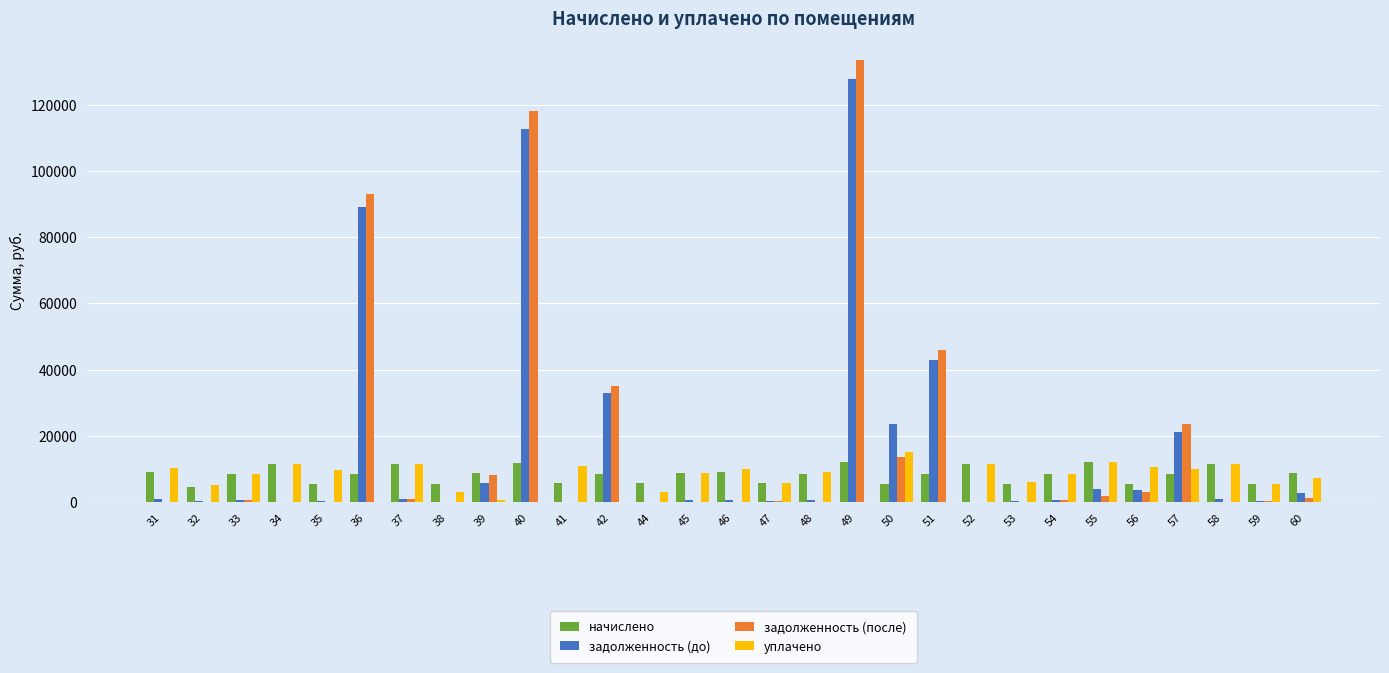

What is the sum of all уплачено values?

207655.0